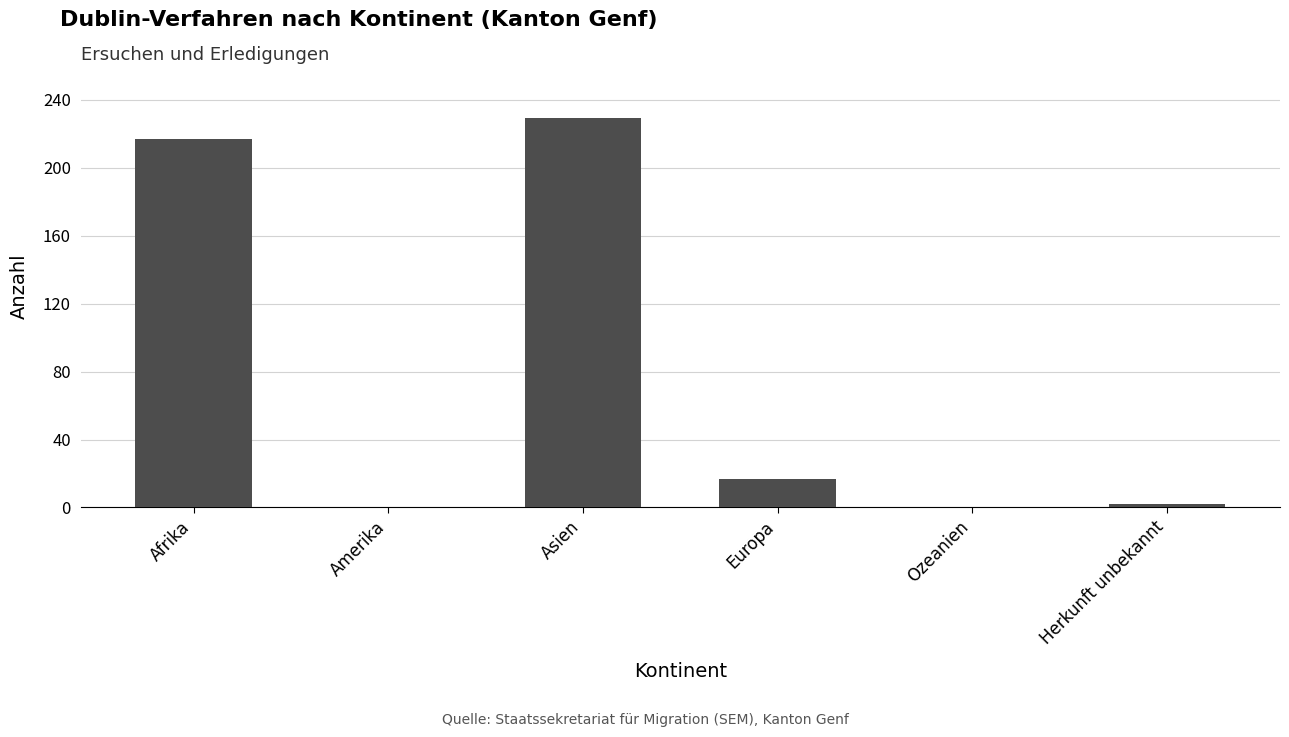

What is the maximum value shown in the chart?

229